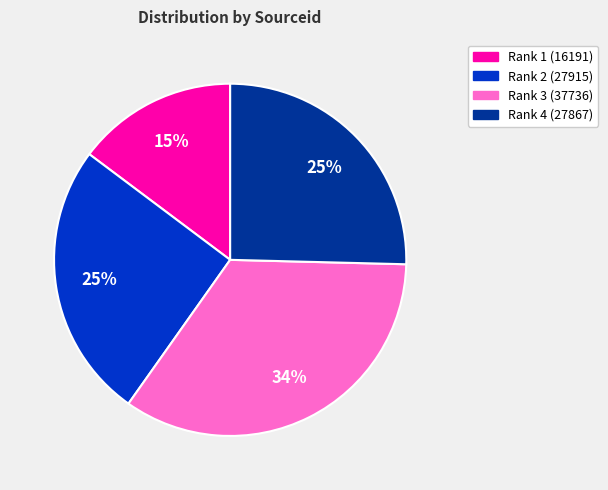

To the nearest percent, what is the combined percentage of Rank 4 (27867) and Rank 1 (16191)?

40%